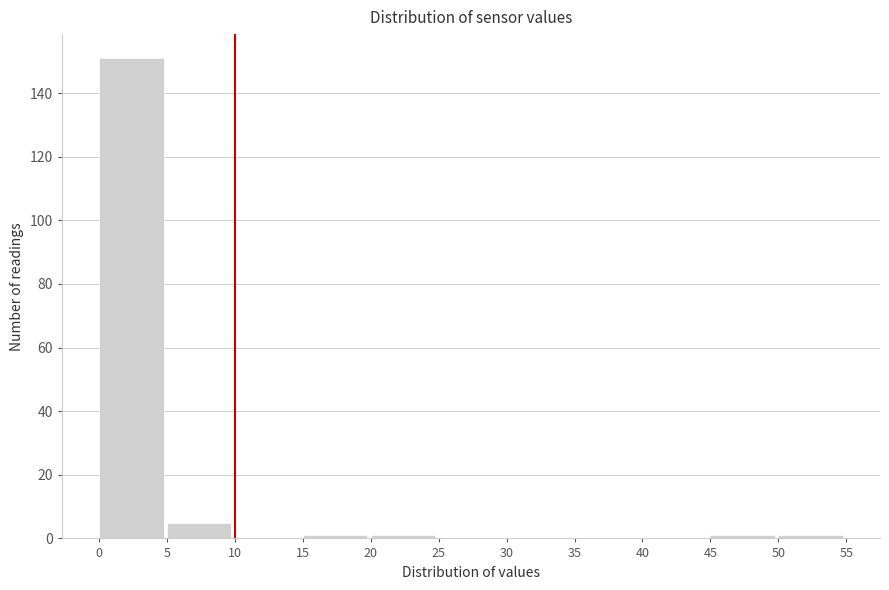

How tall is the bar that spans 0 to 5 on the x-axis? The values are not printed on the chart, so give them approximately, as read against the axis.

152